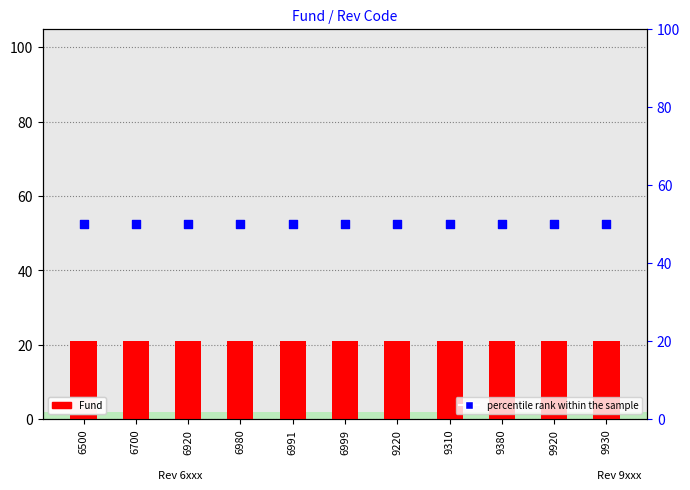

What is the total value across all series at 9930?

71